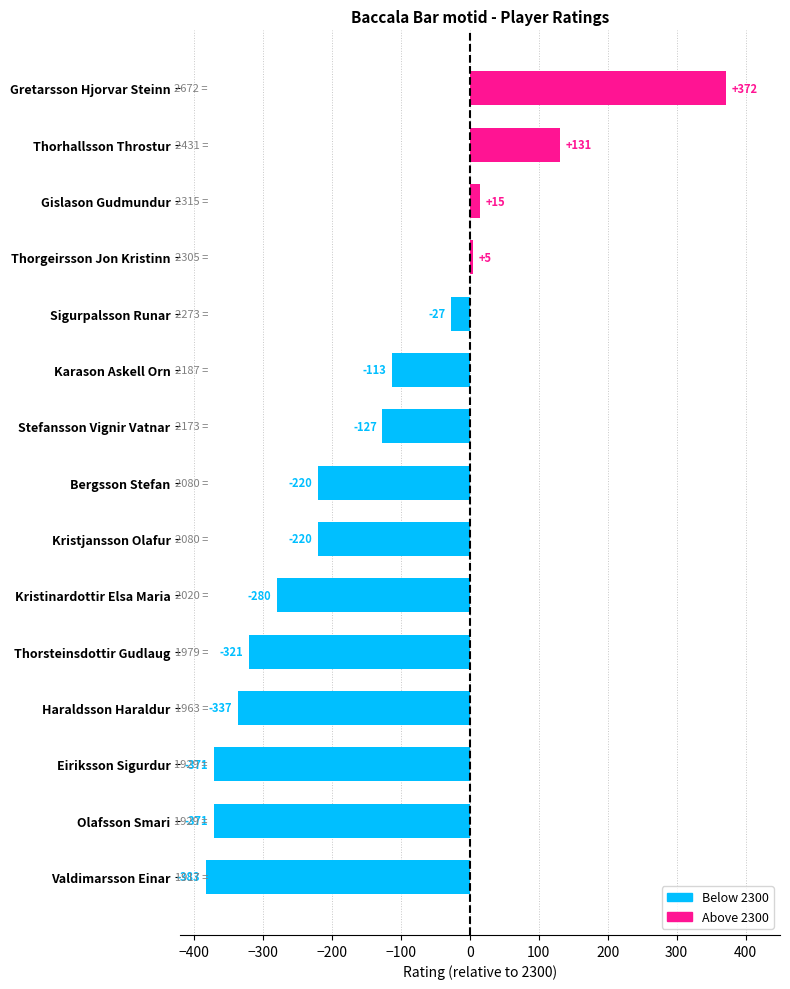

At which label is the value closest to -5?

Thorgeirsson Jon Kristinn